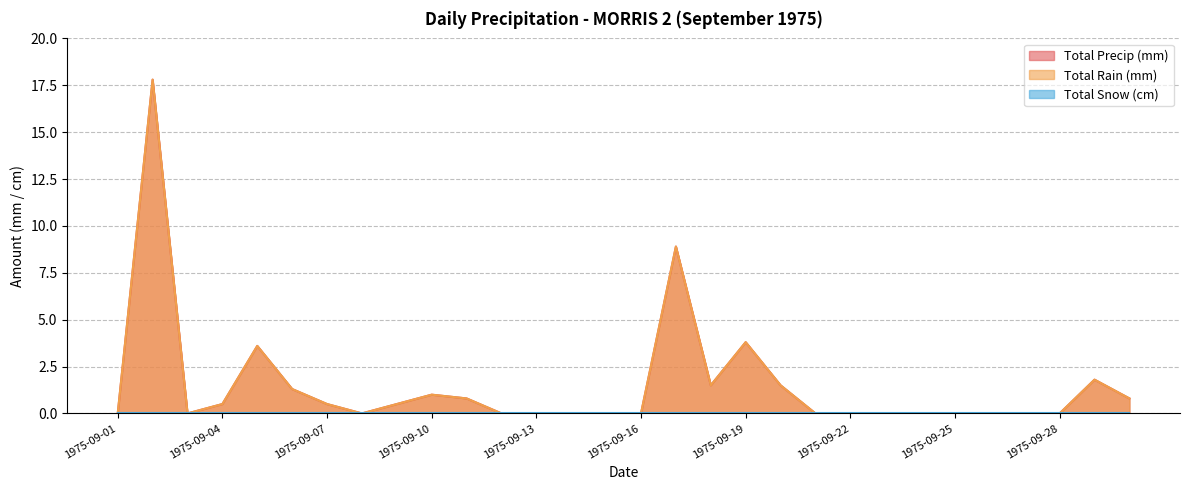

What is the value of the Total Precip (mm) point at the 18th from the left?

1.5